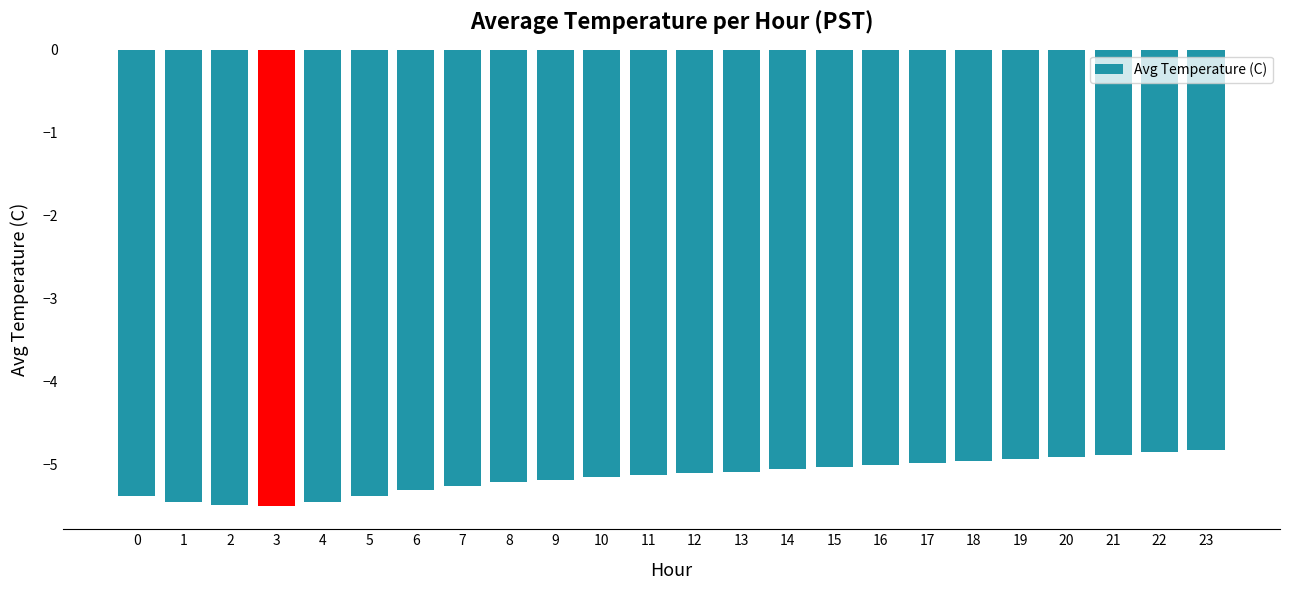

What is the value of the 9th bar from the left?

-5.2